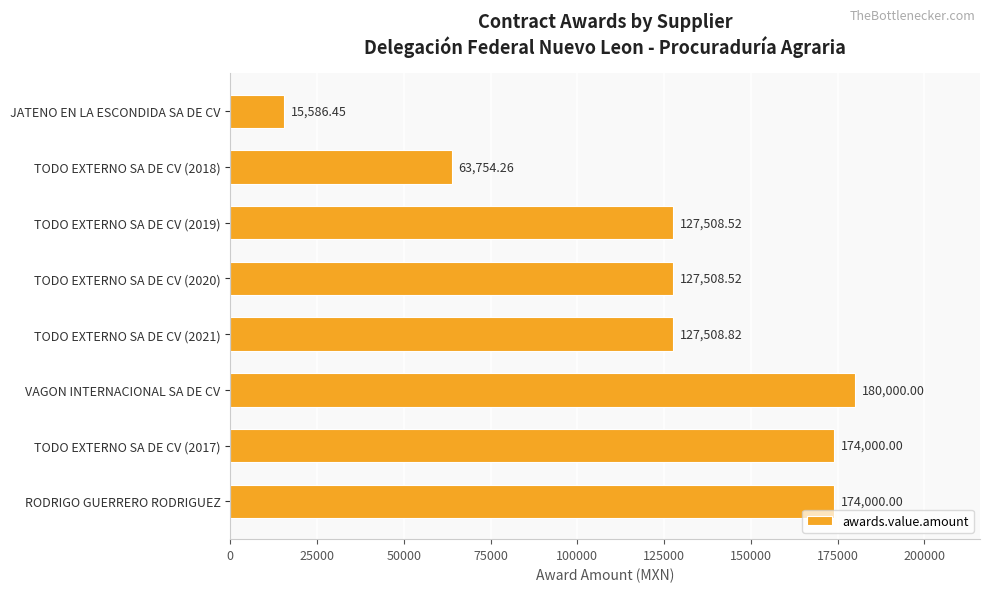

What is the change in value from VAGON INTERNACIONAL SA DE CV to TODO EXTERNO SA DE CV (2017)?

-6000.0